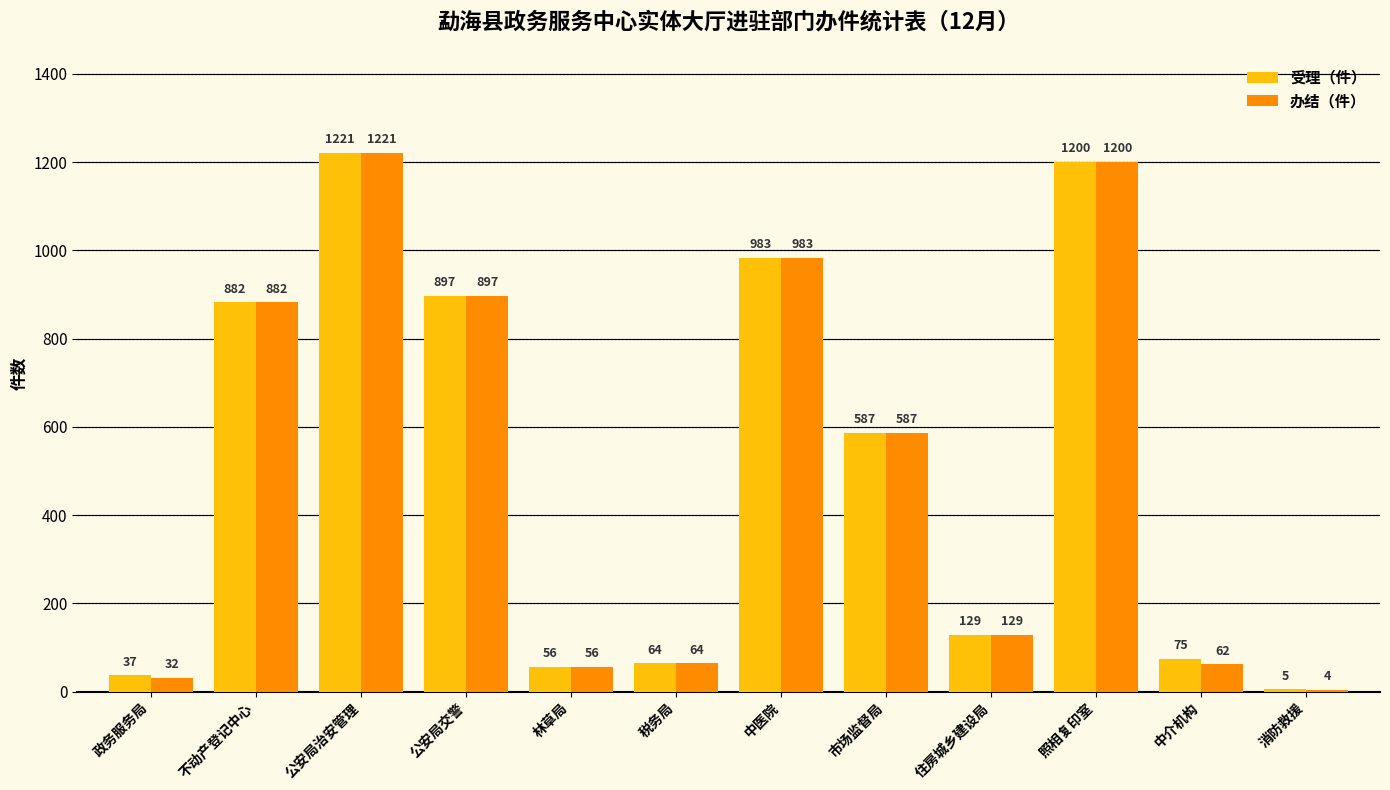

Is the value of 受理（件） at 照相复印室 greater than the value of 办结（件） at 中医院?

Yes